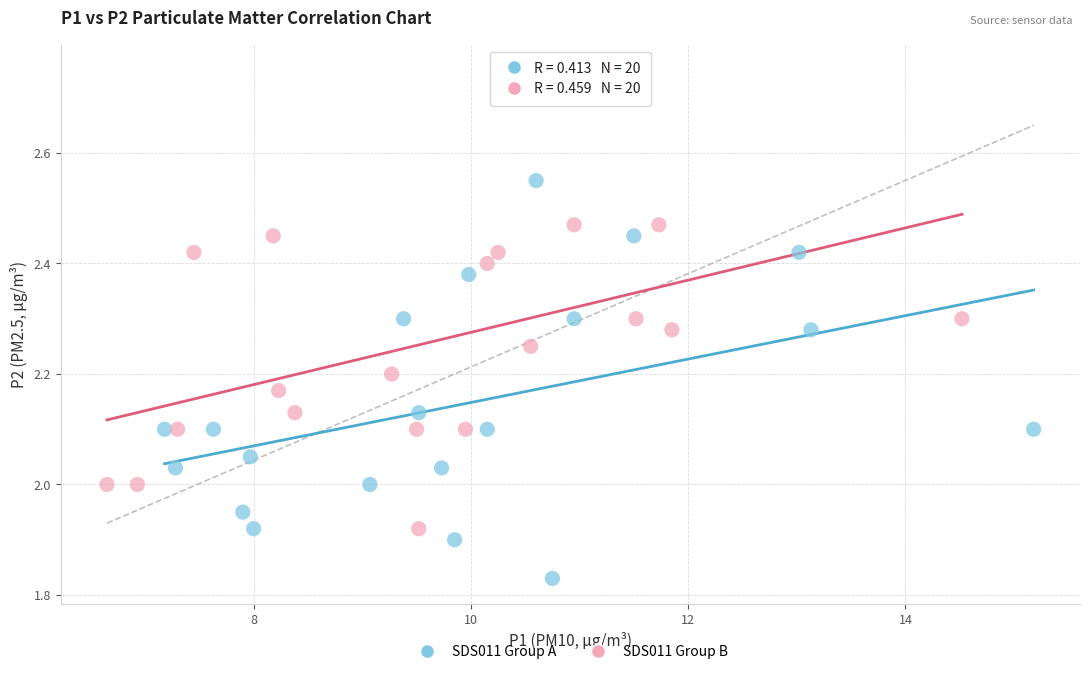

Which series reaches the maximum Y coordinate?

SDS011 Group B